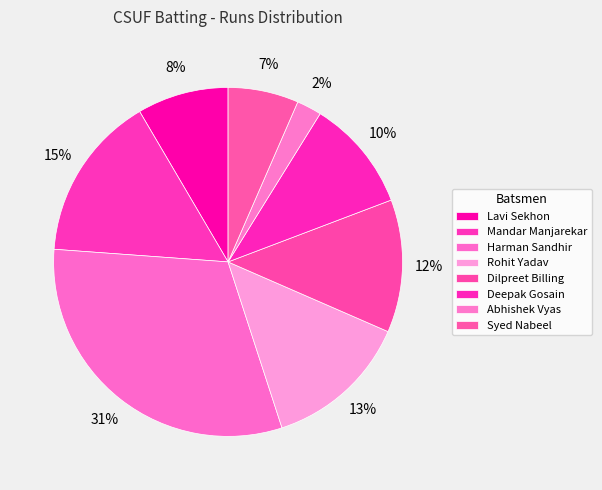

To the nearest percent, what portion does Harman Sandhir represent?

31%